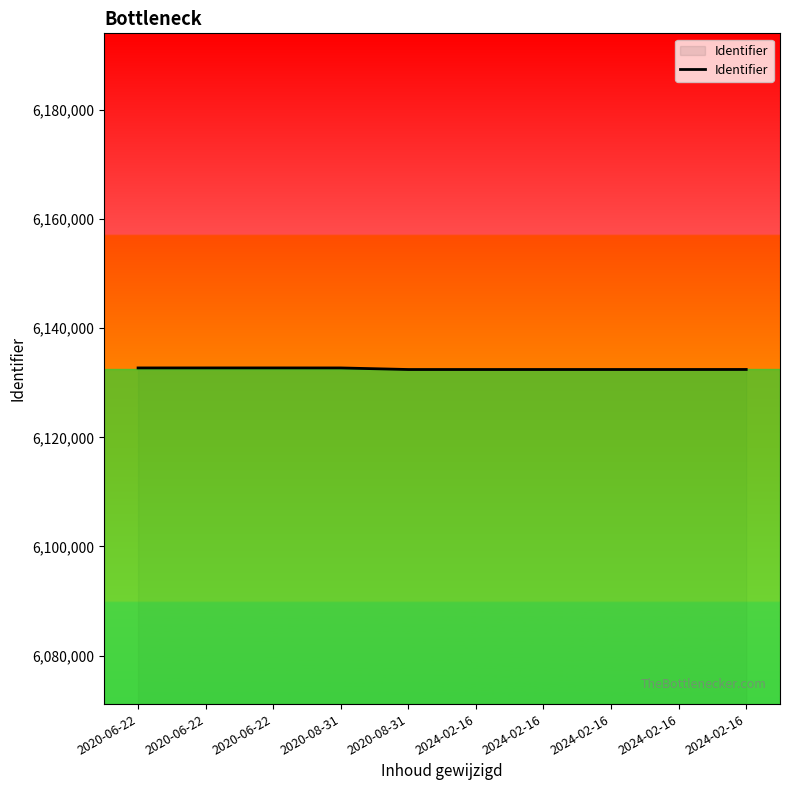

Is this an area chart (filled region under the line)?

No